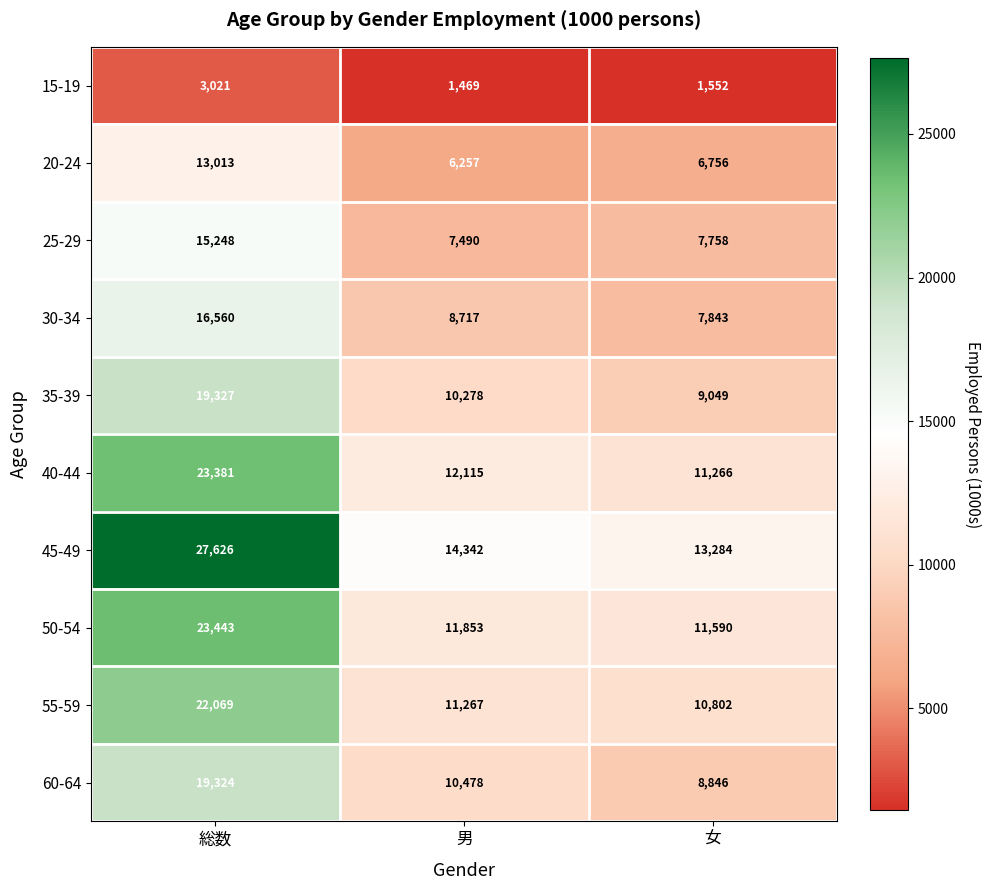

What is the minimum value shown in the chart?

1469